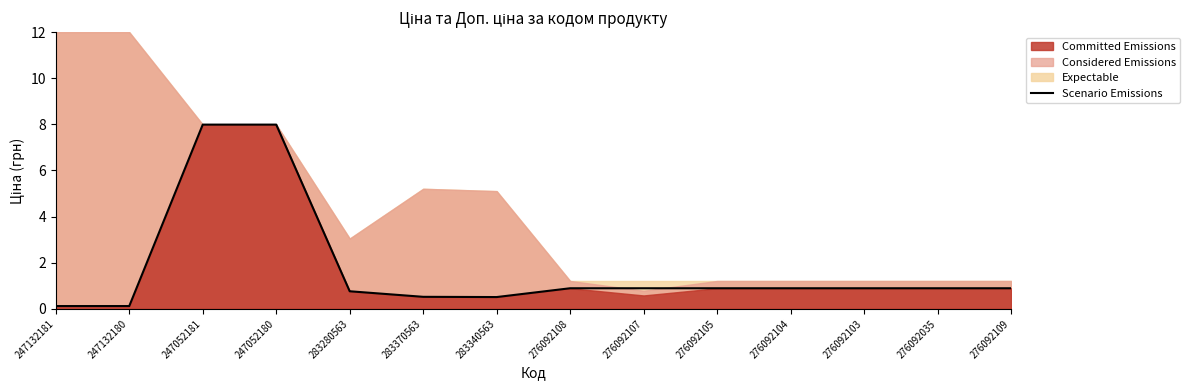

How many interior local valleys (lower than both neighbors) does the data have?

1